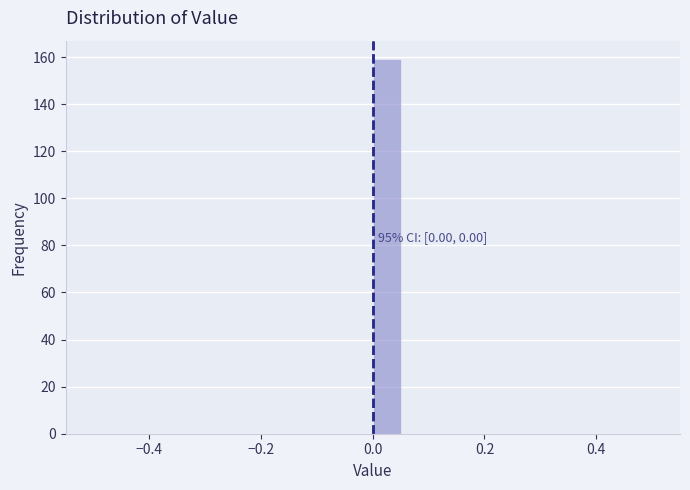

Around what value on the x-axis is the tallest bar? Give the approximate position of its centre, as read against the axis.

0.02